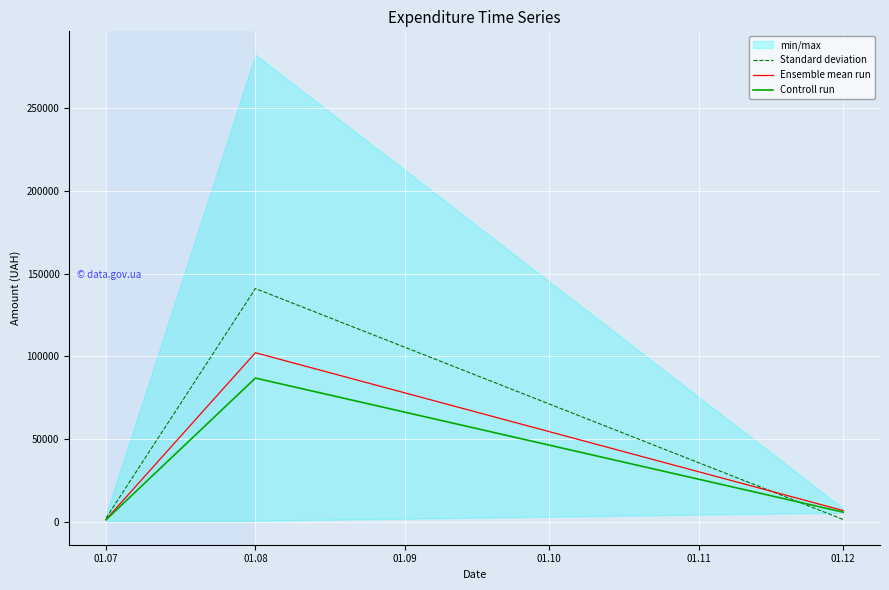

Between 01.08 and 01.12, which series saw the biggest shift?

Standard deviation